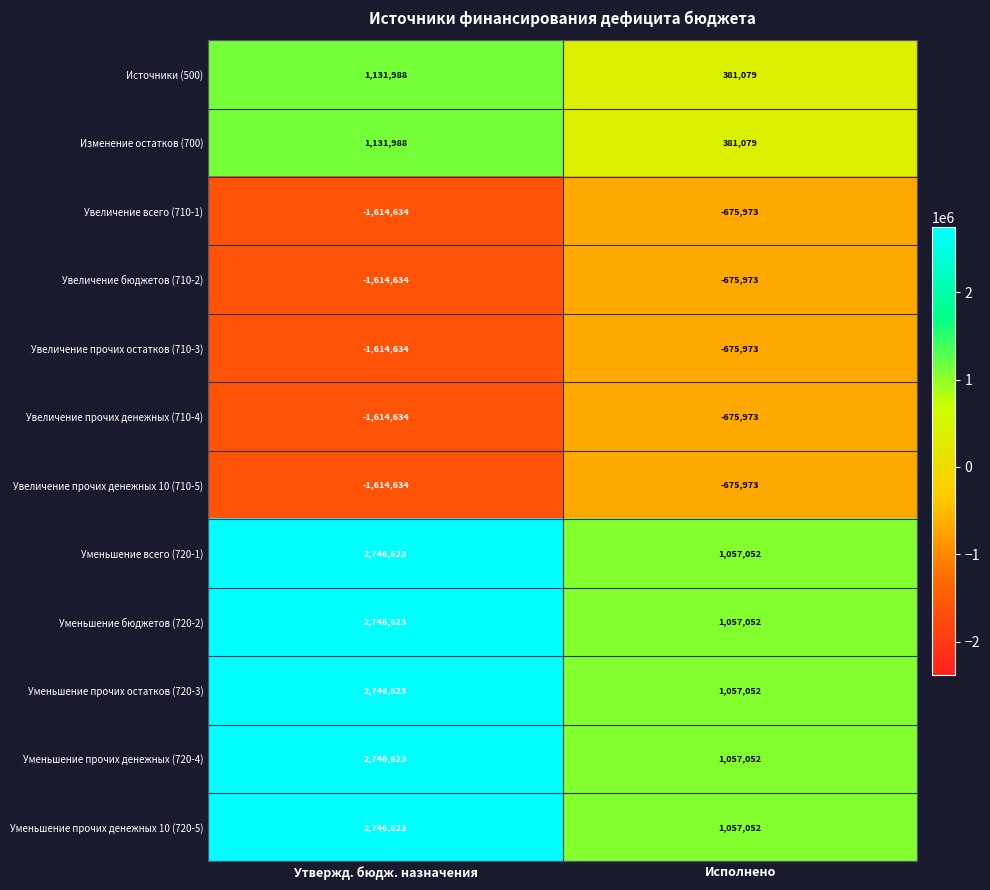

What is the difference between the Увеличение всего (710-1) values at Утвержд. бюдж. назначения and Исполнено?

938661